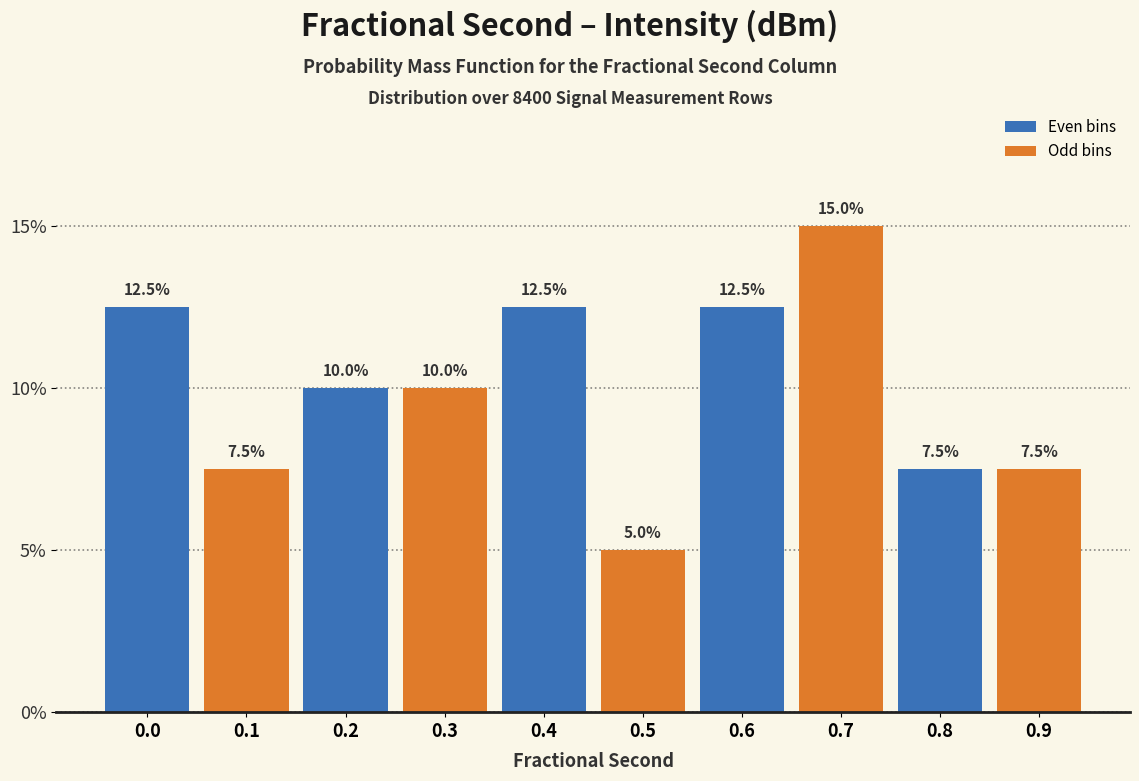

Reading left to right, transcribe all the data shown in this chart.

12.5	7.5	10.0	10.0	12.5	5.0	12.5	15.0	7.5	7.5